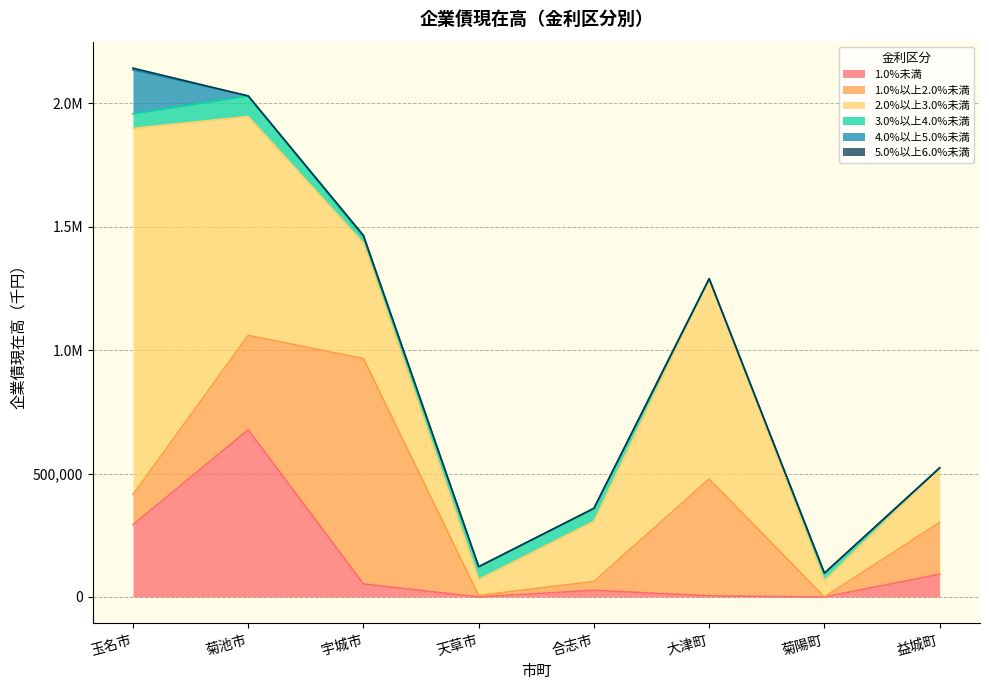

True or false: 2.0%以上3.0%未満 and 1.0%未満 intersect in this chart.

False